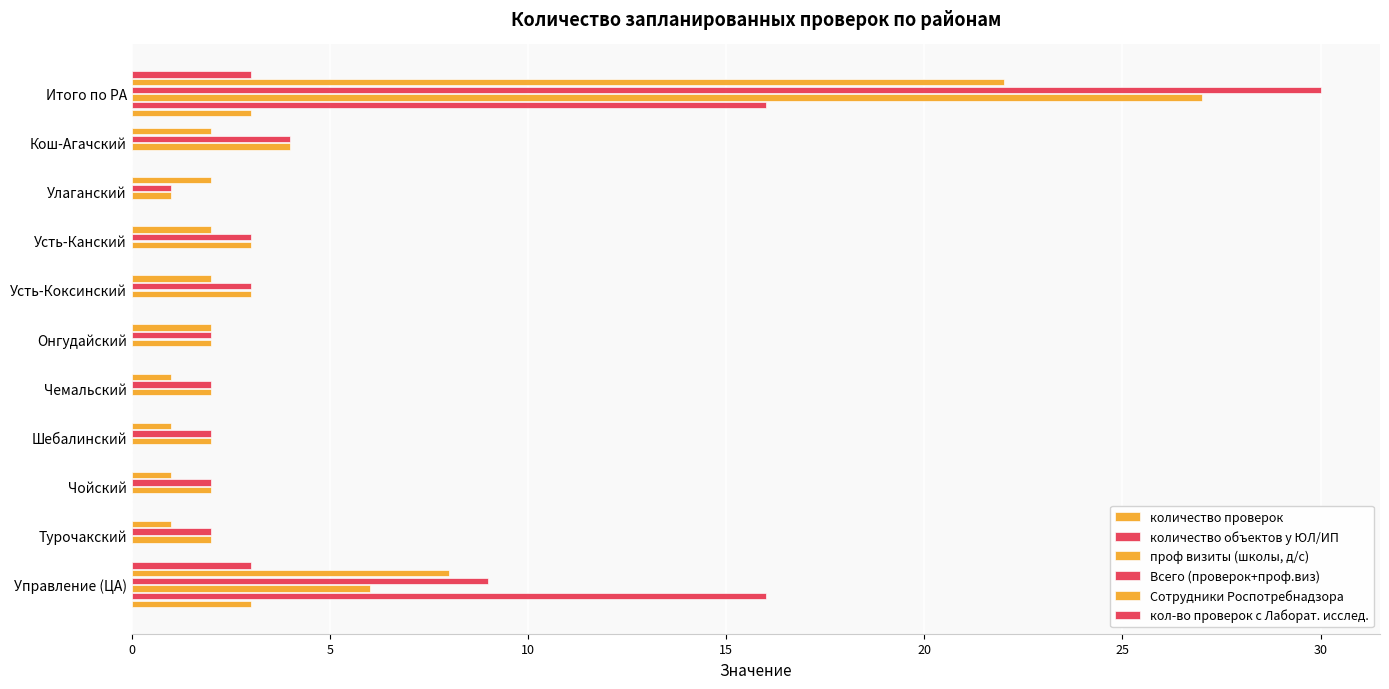

How many data points does each series have?

11